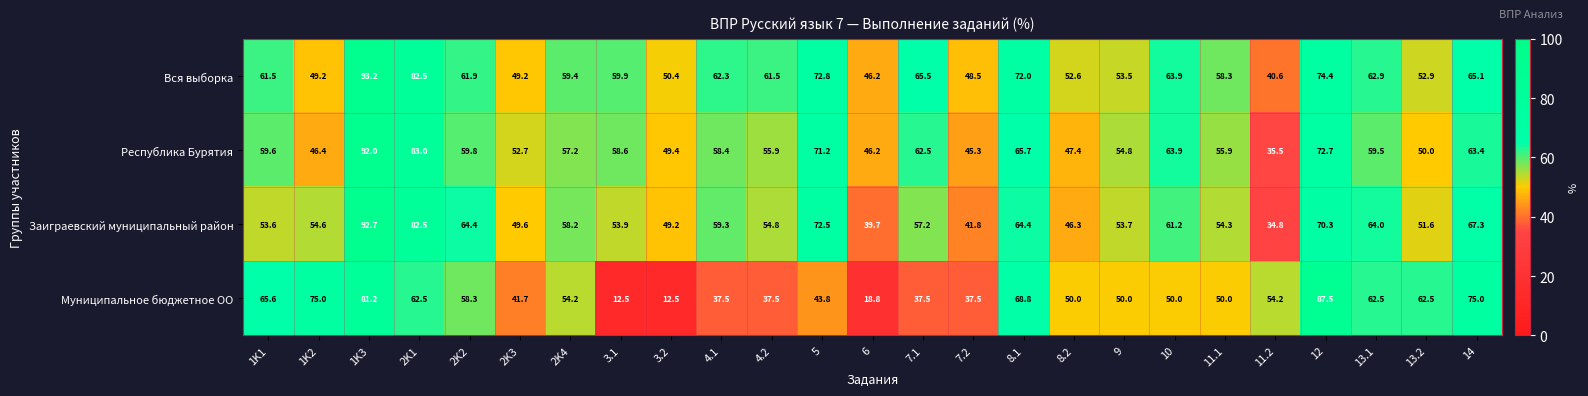

What is the sum of all Муниципальное бюджетное ОО values?

1286.6